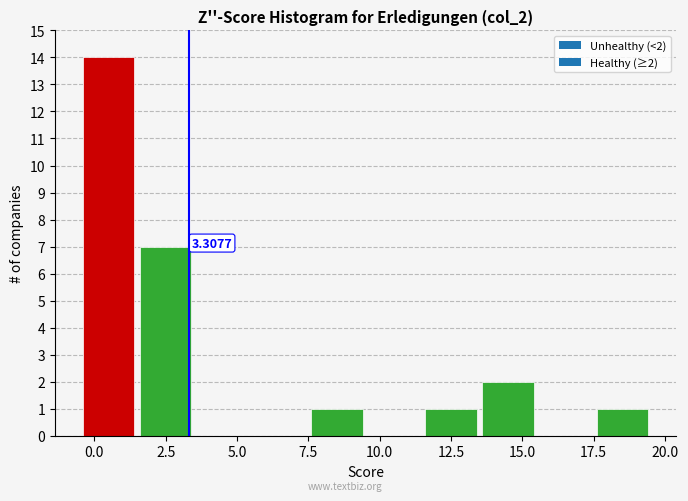

Which range on the x-axis has the tallest bar?

-0.5 to 1.5